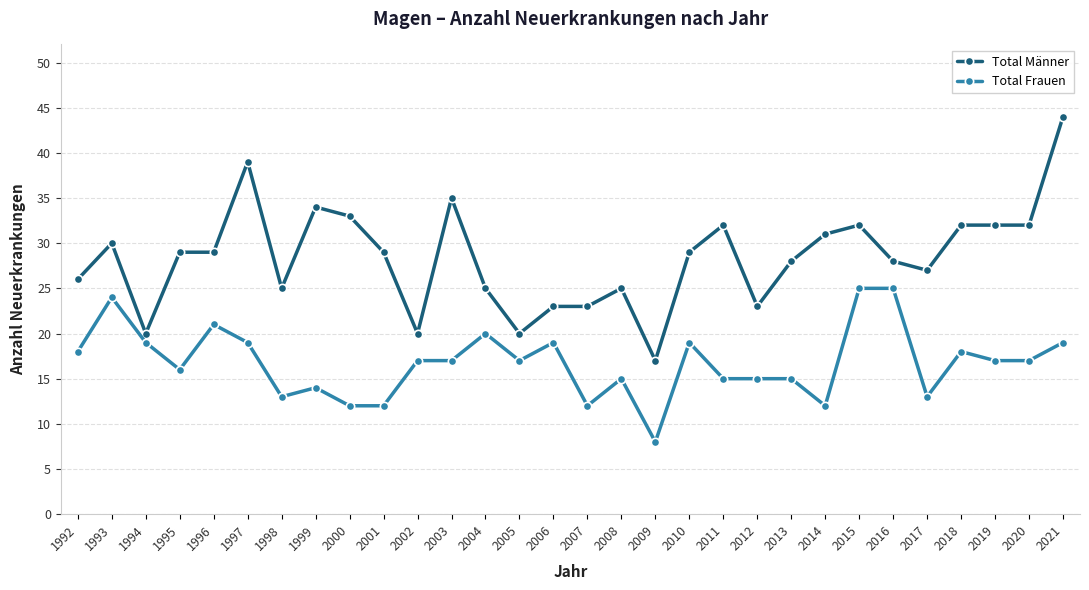

Is it true that Total Frauen equals 15 at 2013?

True